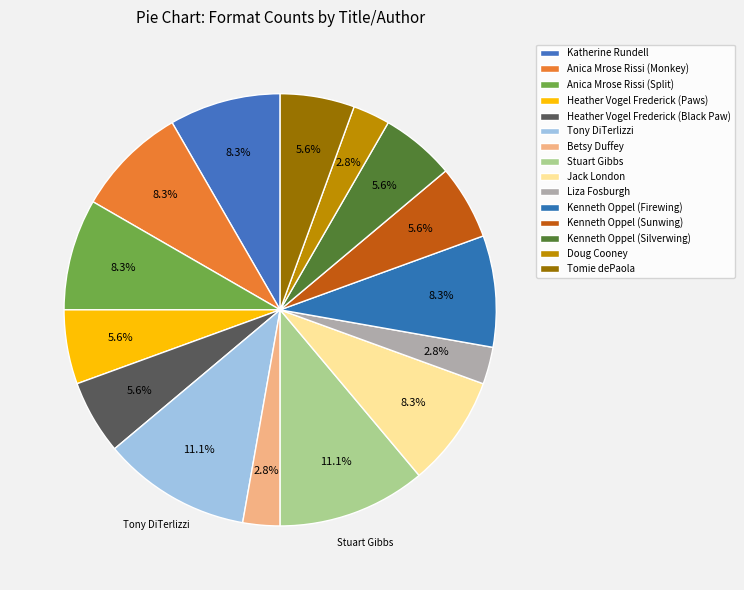

To the nearest percent, what is the average slice percentage?

7%